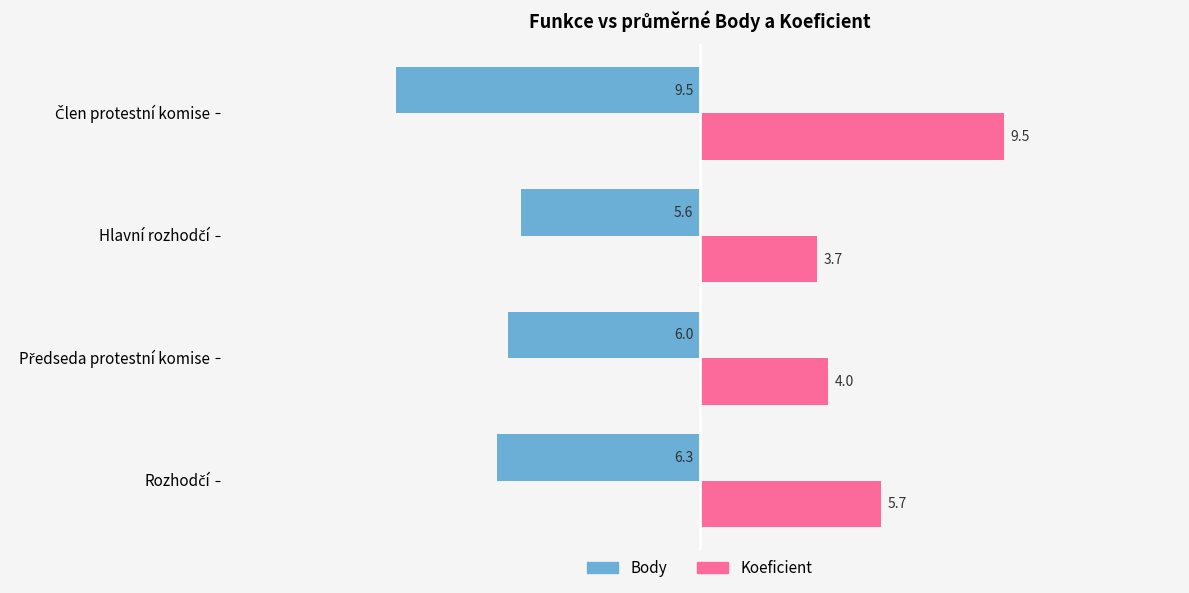

How many data points in Body are less than -6?

2